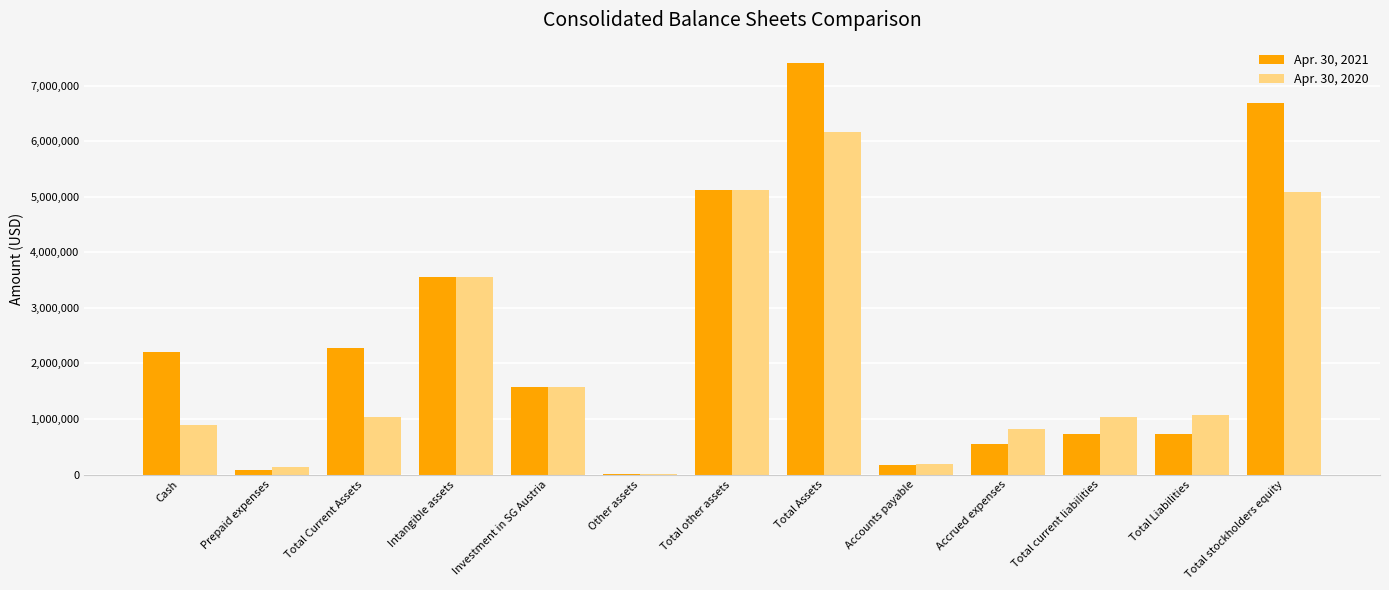

How many categories are shown in the chart?

13